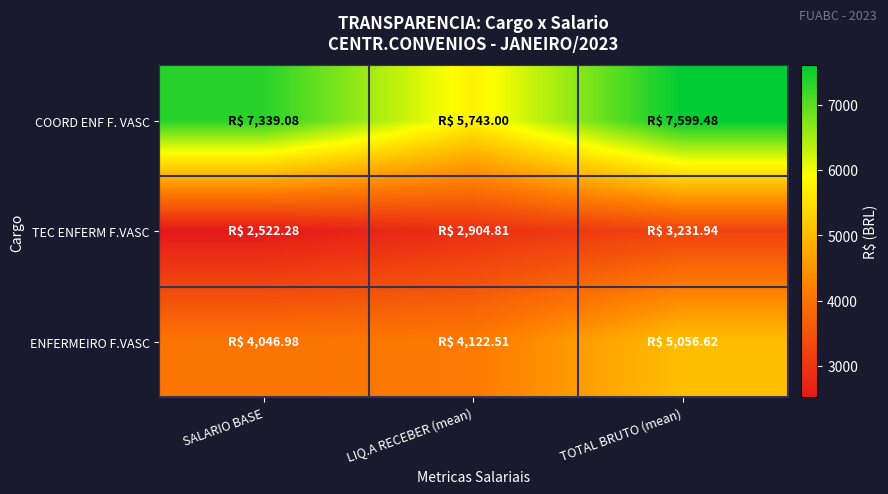

At how many categories does at least one series exceed 5638?

3